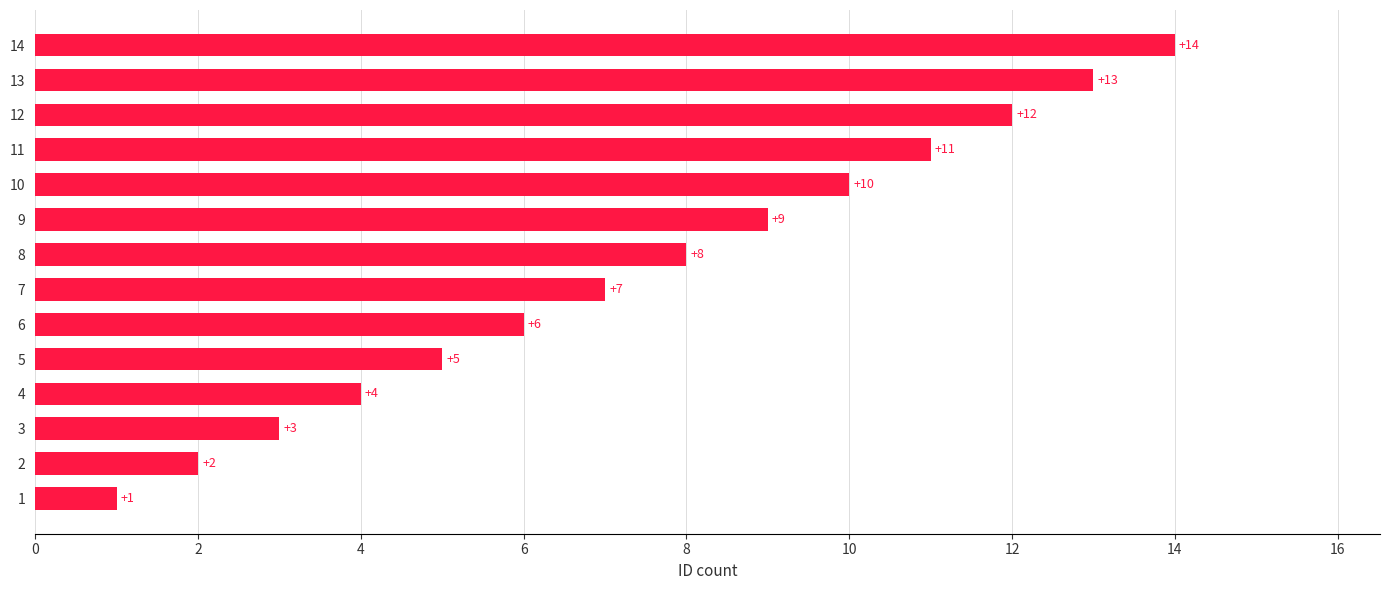

What is the difference between the maximum and minimum values?

13